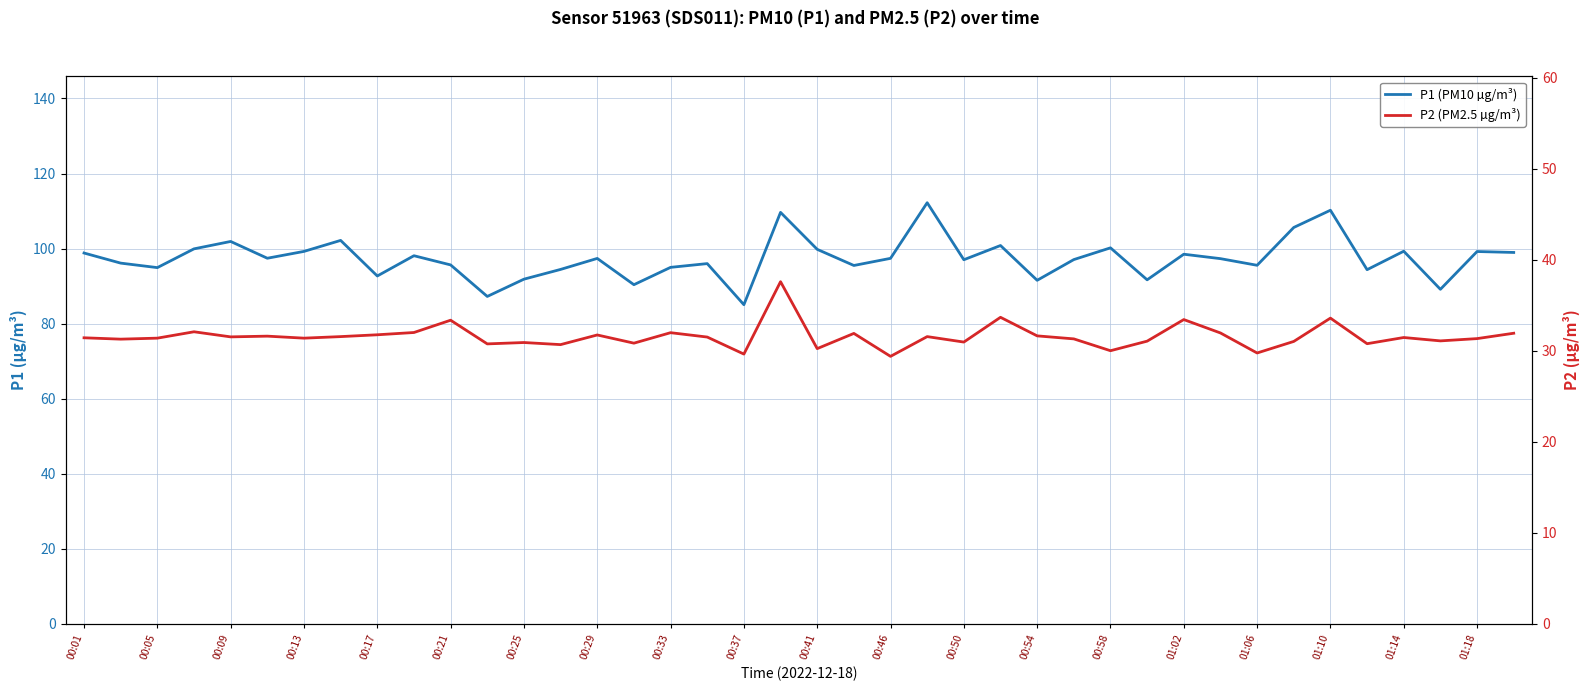

Which category has the highest value in the P1 (PM10 µg/m³) series?

23